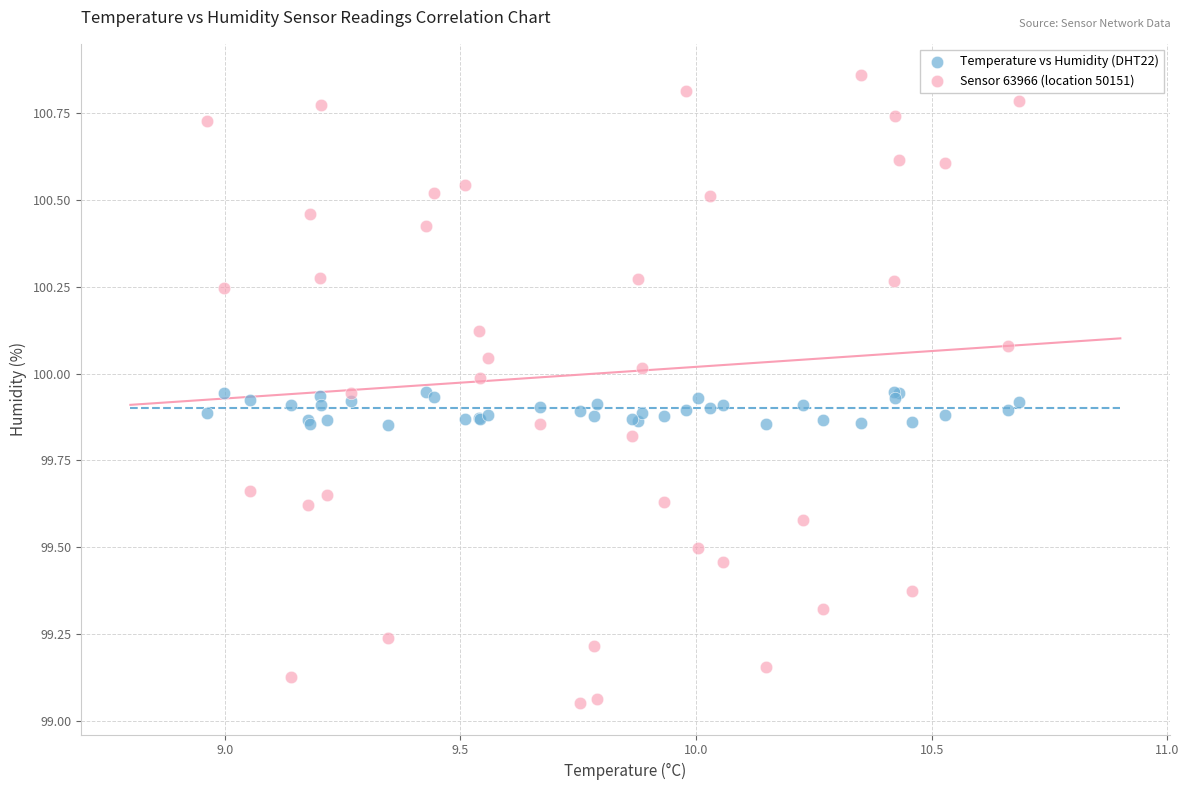

Which series has the widest spread of Y values?

Sensor 63966 (location 50151)